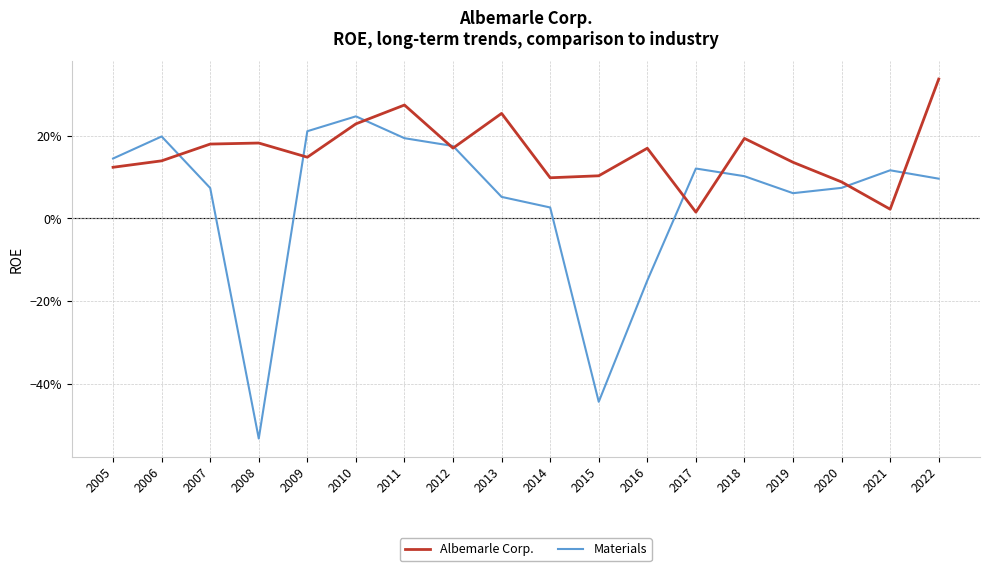

Which series has the widest spread of values?

Materials